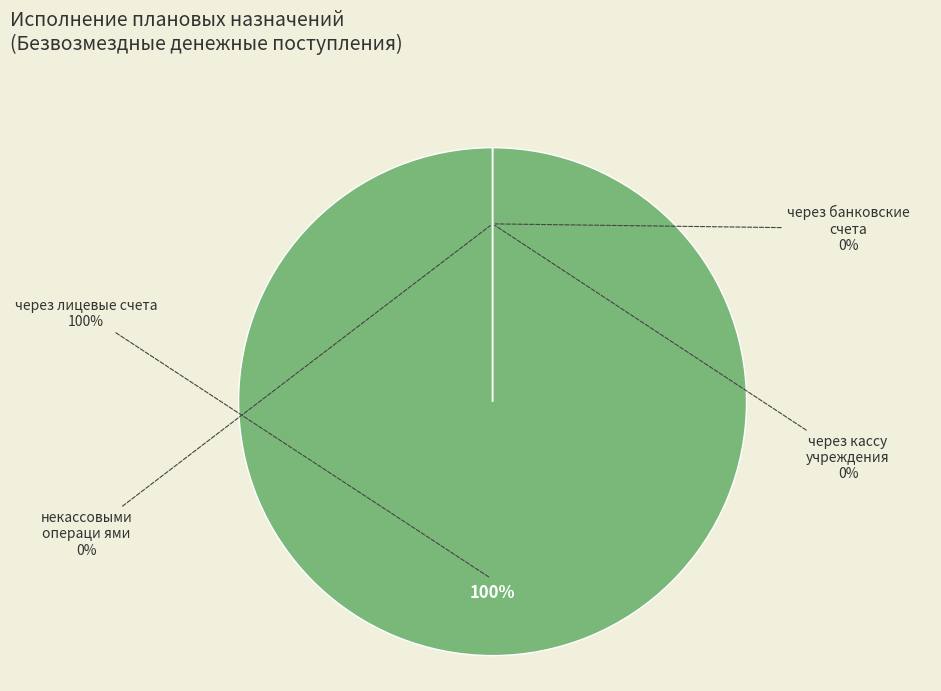

Which slice is the smallest?

через банковские счета